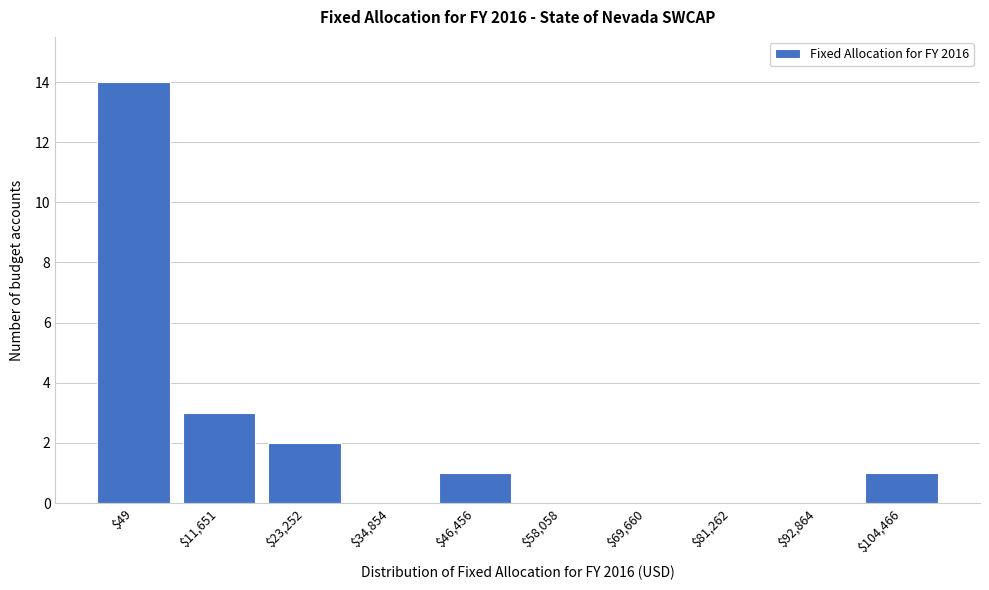

Where is the data nearest to the value 7?

$11,651